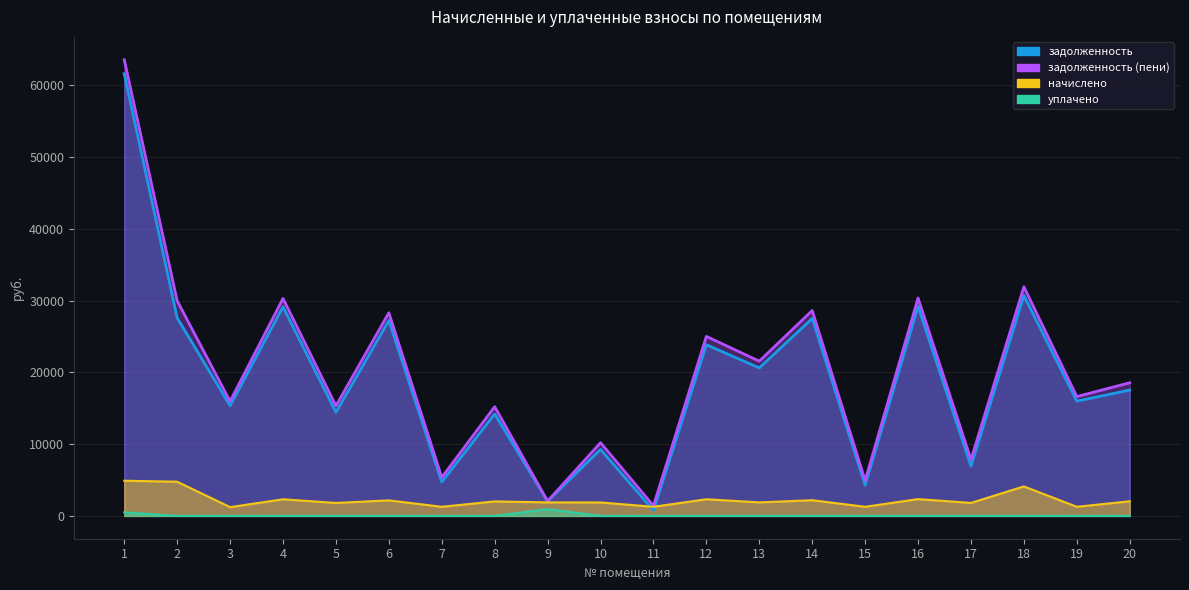

How many data points in задолженность (пени) are less than 18545?

10